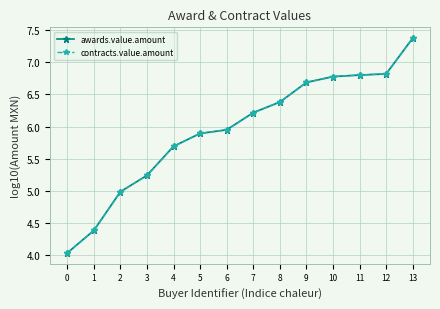

The value of awards.value.amount at 2 is 5.0. True or false?

True